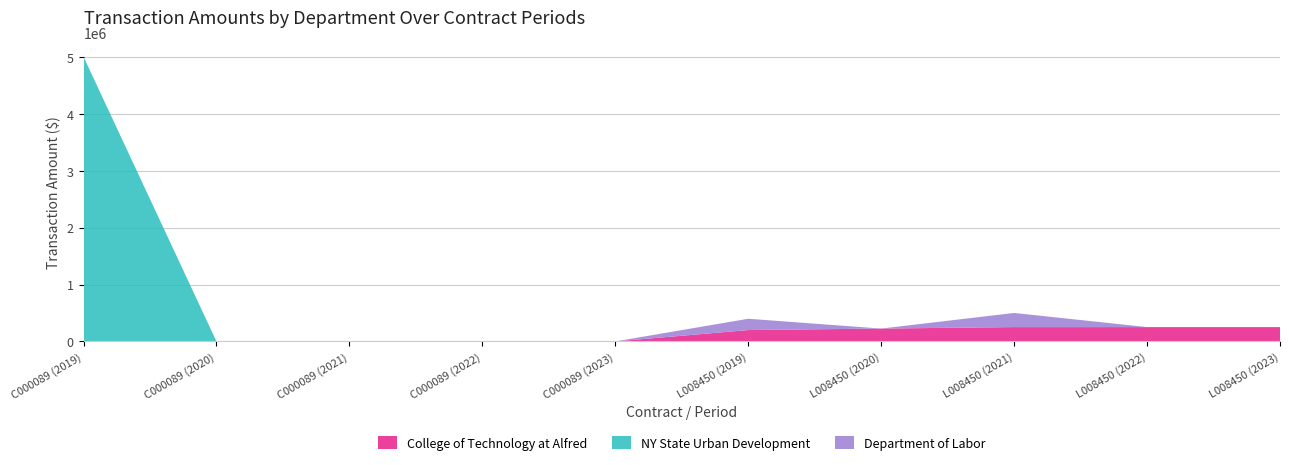

Reading right to left, transcribe all the data shown in this chart.

College of Technology at Alfred: 252000	252000	252000	226000	200000	0	0	0	0	0
NY State Urban Development: 0	0	0	0	0	0	0	0	0	5000000
Department of Labor: 0	0	248379	0	198448	0	0	0	0	0